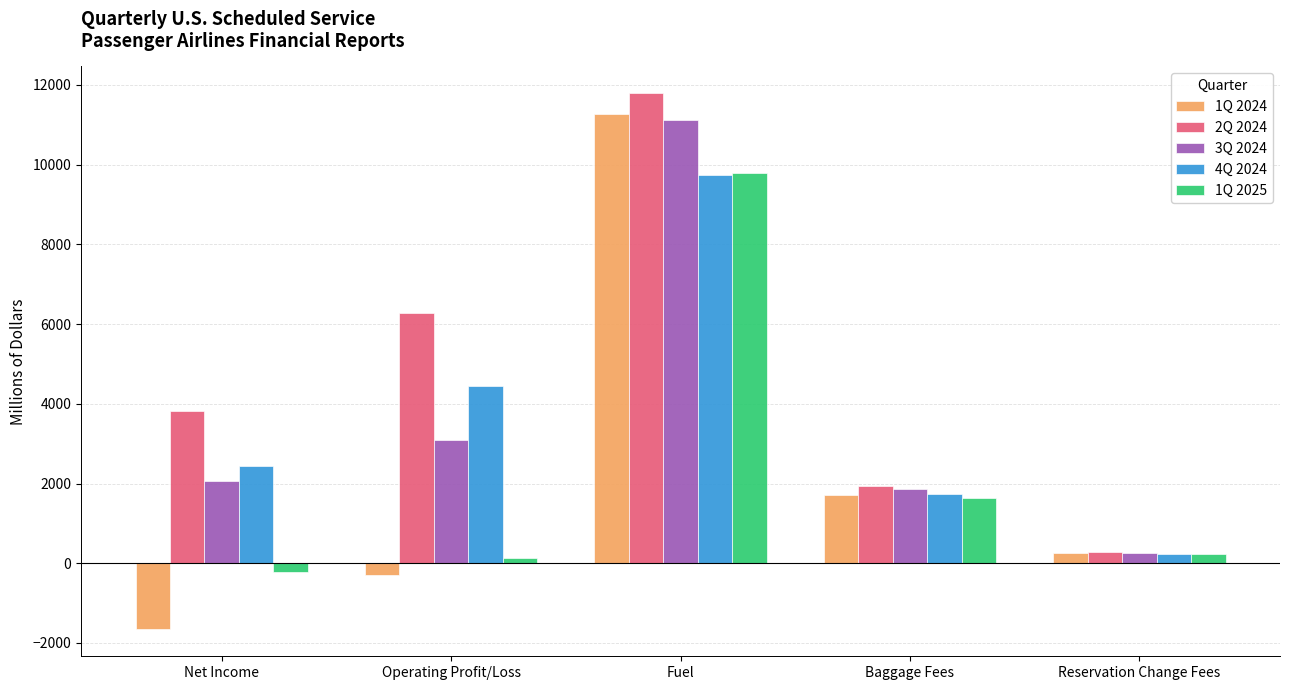

How many groups of bars are there?

5